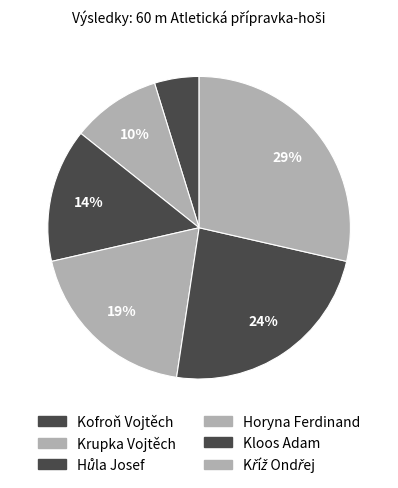

How many segments does this pie chart have?

6